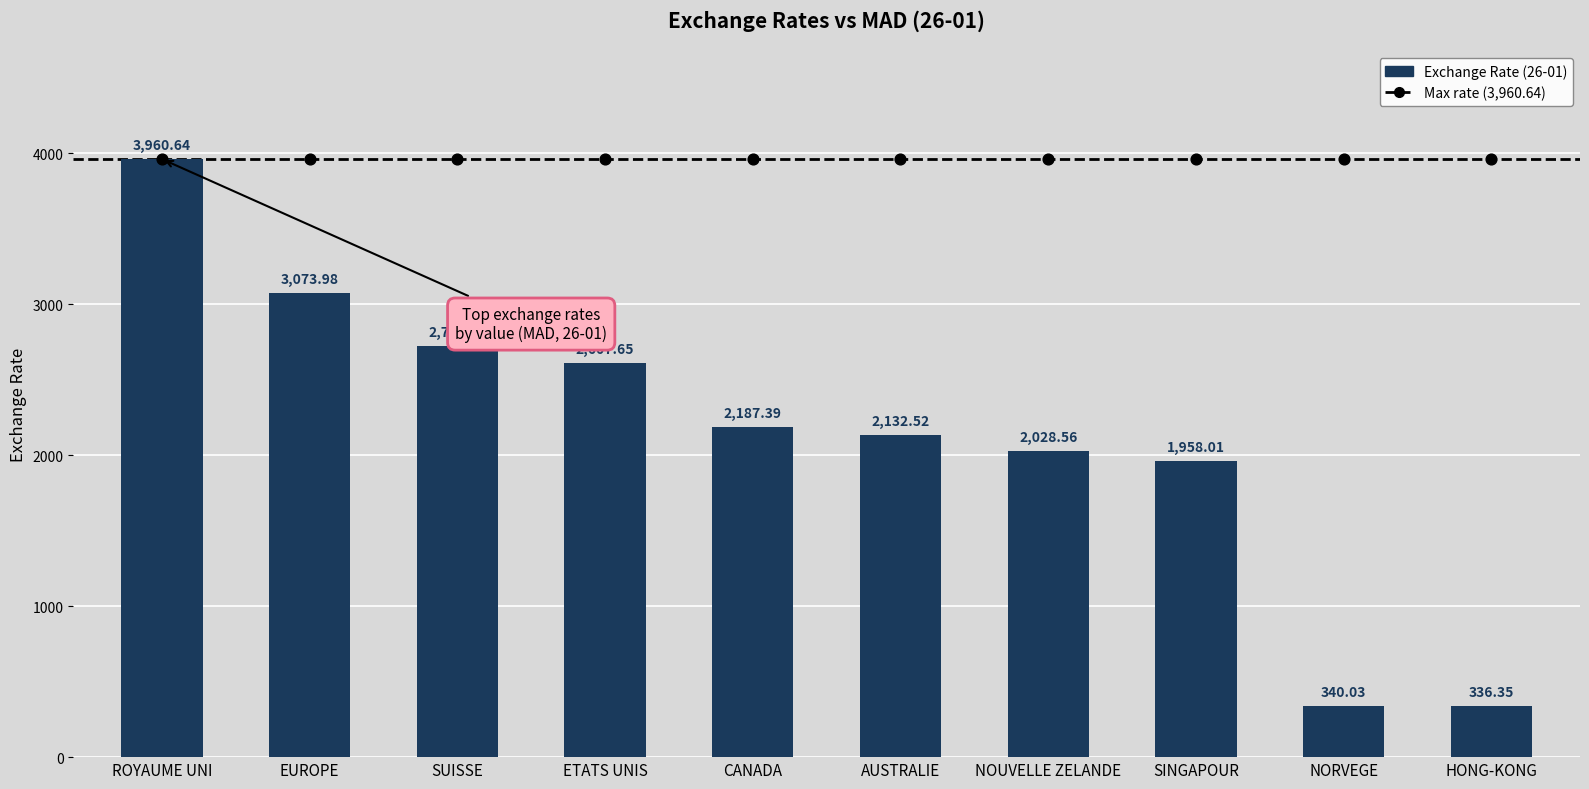

What is the ratio of the value at NOUVELLE ZELANDE to the value at SUISSE?

0.7